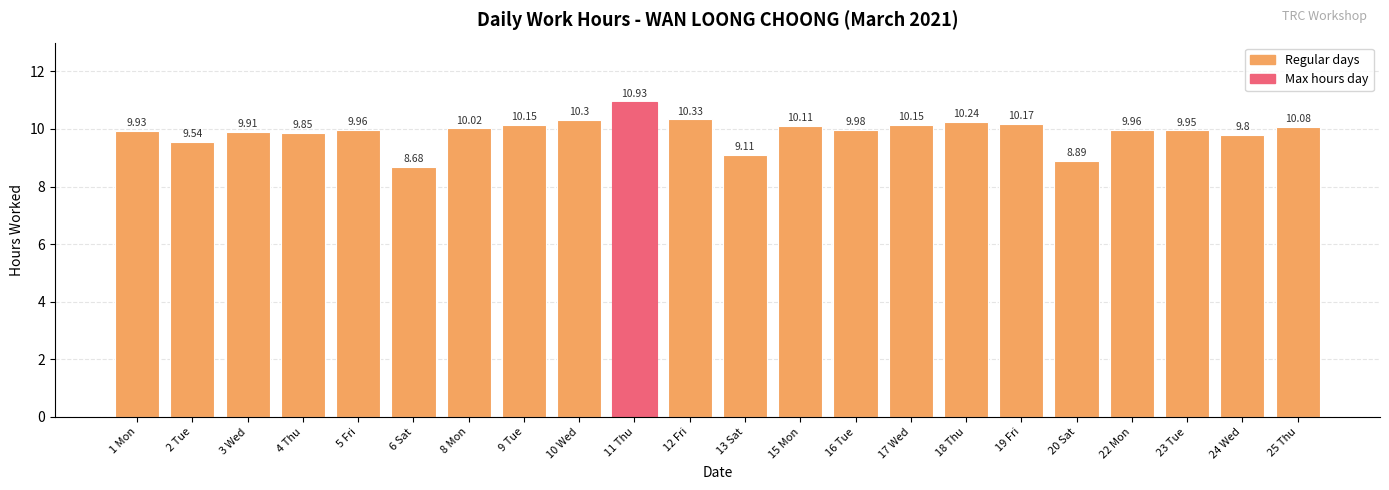

What is the sum of the values at 4 Thu and 8 Mon?

19.9